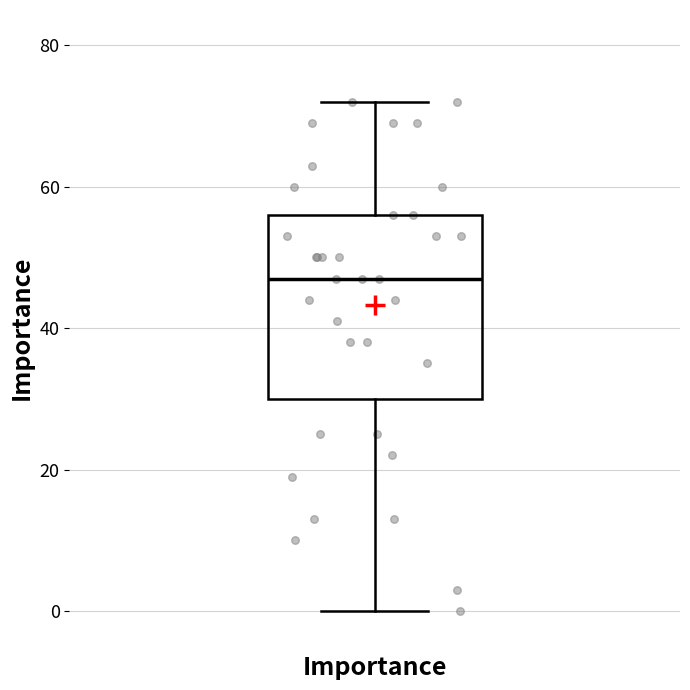

Where does the median line of the box for Importance sit on the y-axis? The values are not printed on the chart, so give them approximately, as read against the axis.

48